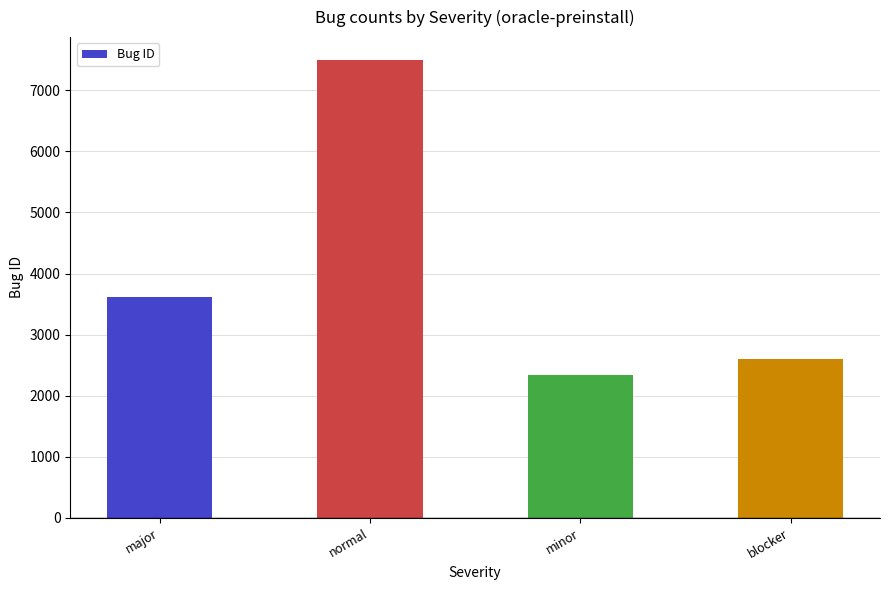

The value at blocker is 2594. True or false?

True